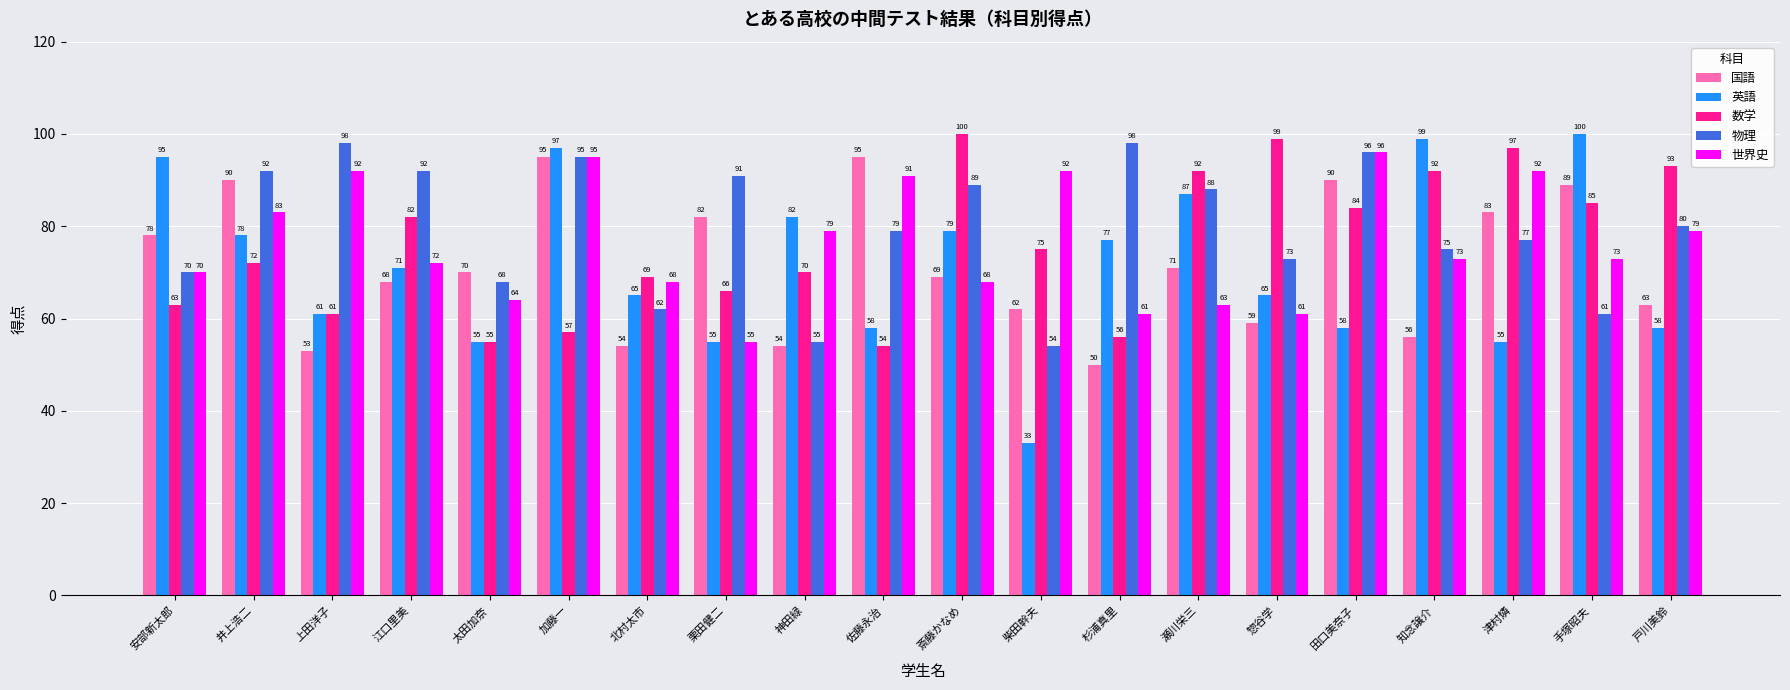

The 英語 series shows 142 at 加藤一. True or false?

False